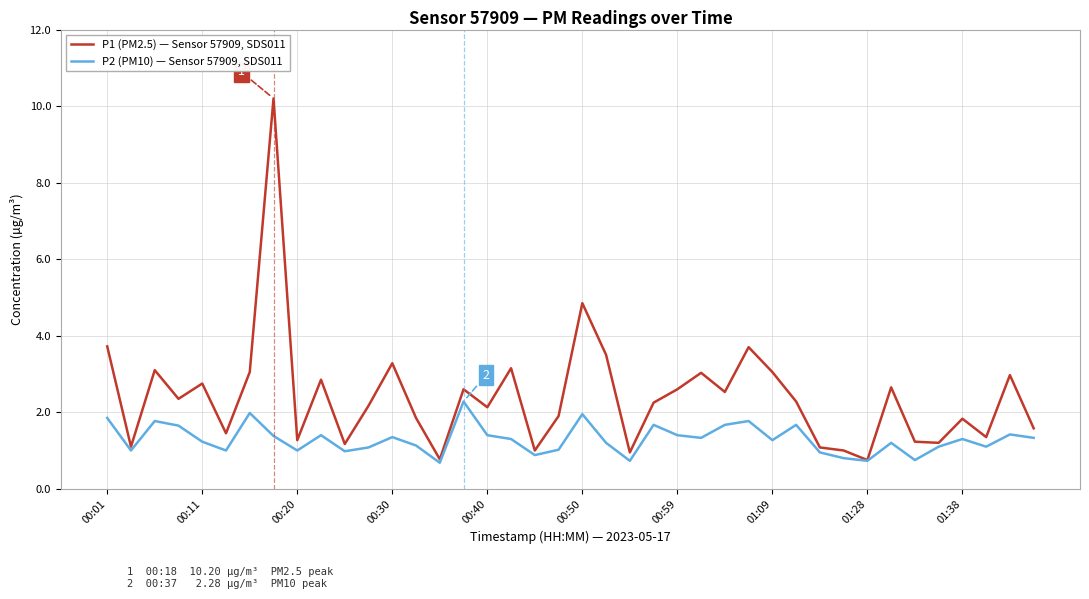

What is the minimum value shown in the chart?

0.7